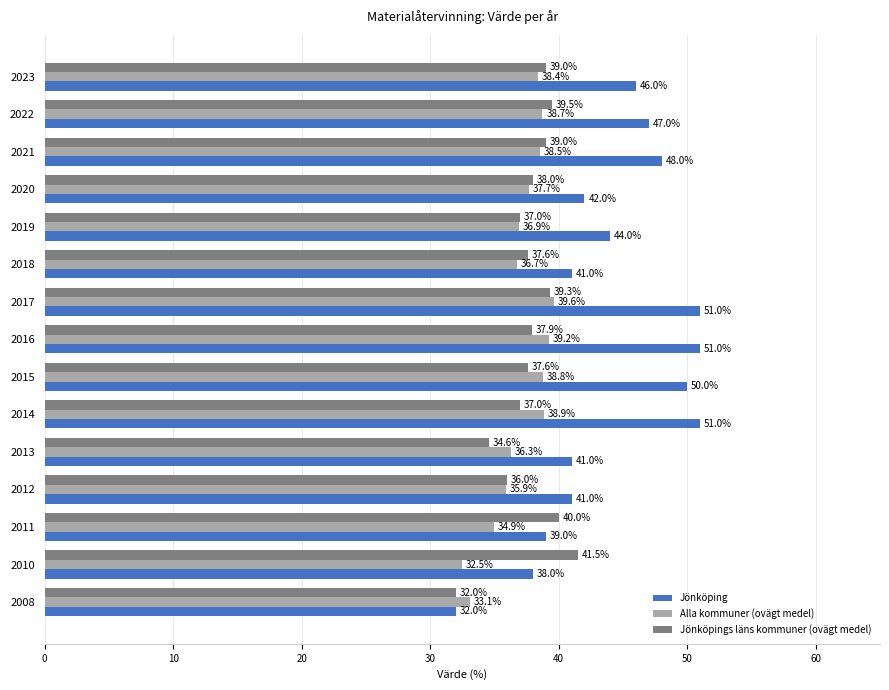

At which label is Jönköpings läns kommuner (ovägt medel) closest to 36?

2012